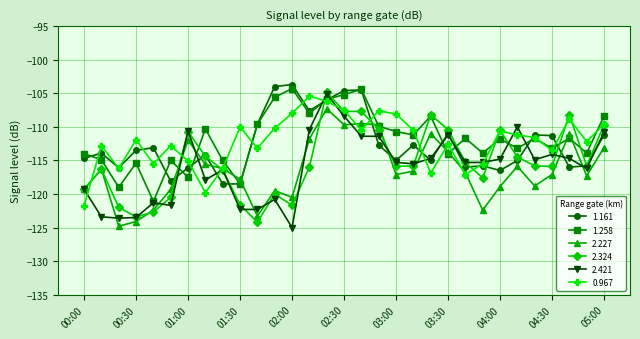

What is the value of the 1.258 point at the 15th from the left?

-105.9